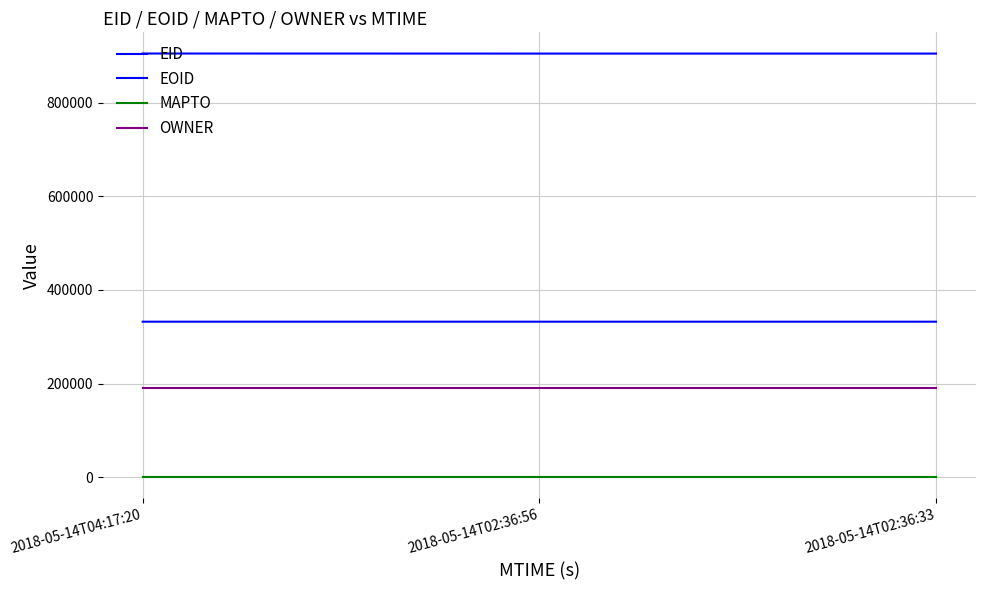

List the series in order of their overall mean, lowest first.

MAPTO, OWNER, EID, EOID